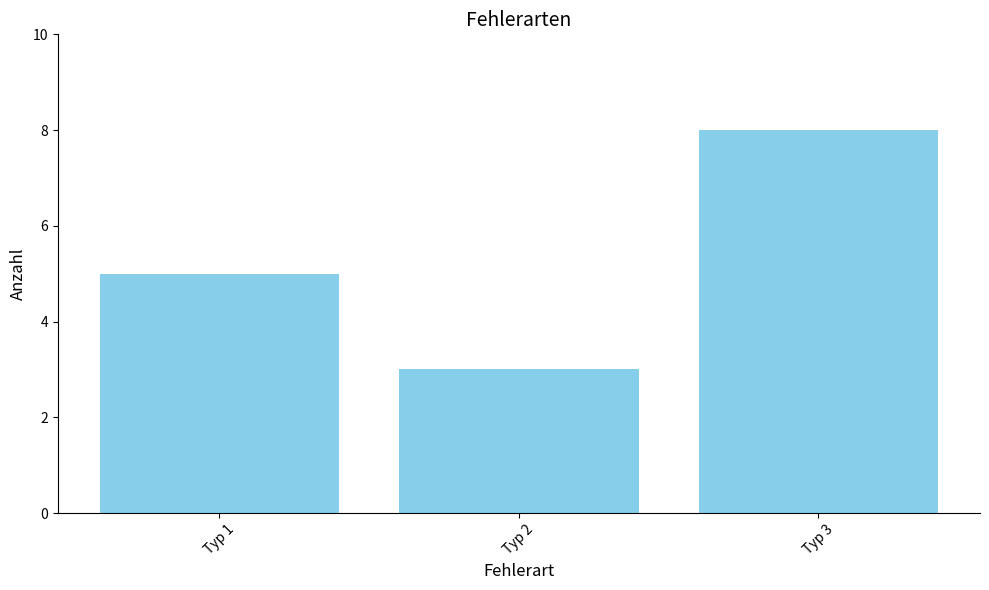

What is the maximum value shown in the chart?

8